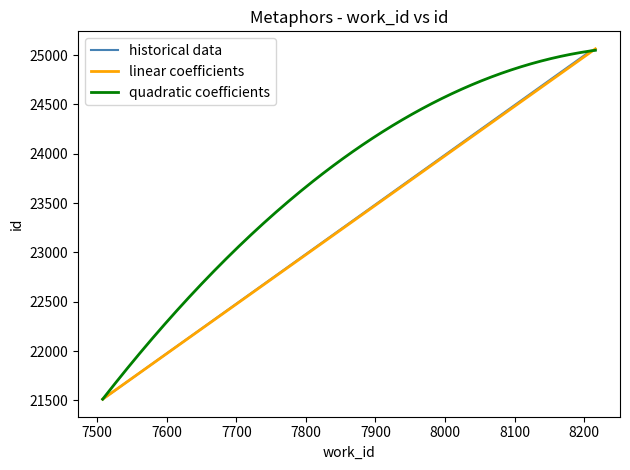

What is the average value?

24654